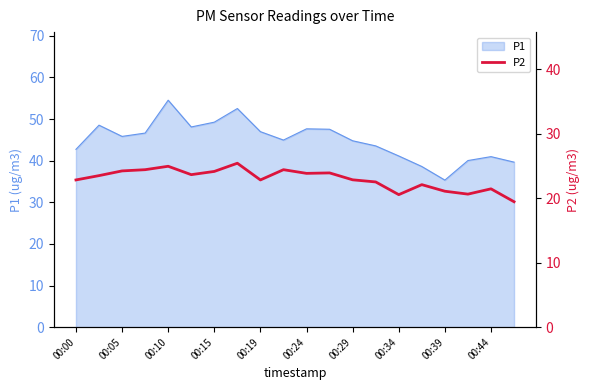

The value of P1 at 00:10 is 54.5. True or false?

True